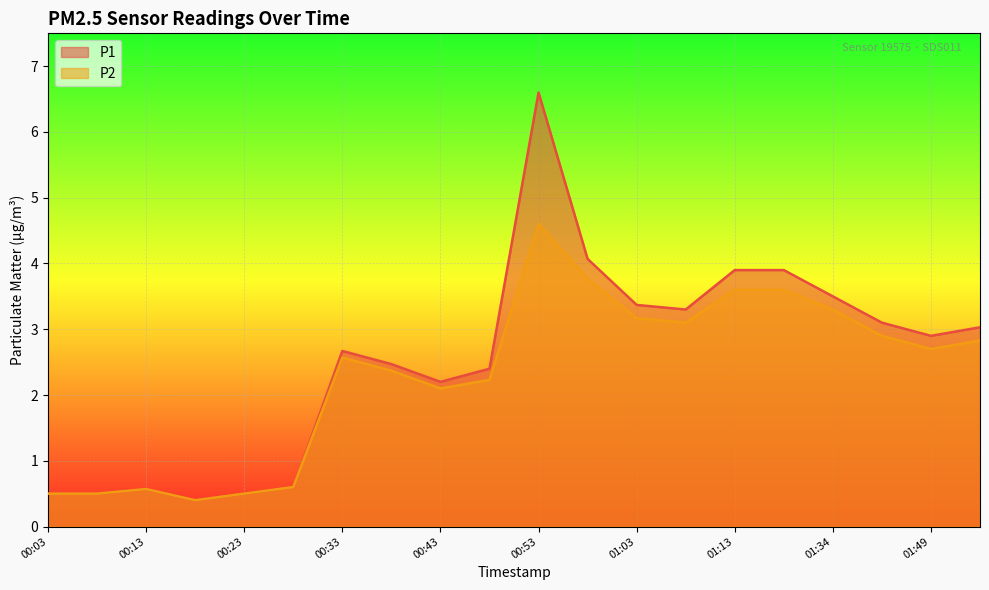

What is the minimum value shown in the chart?

0.4